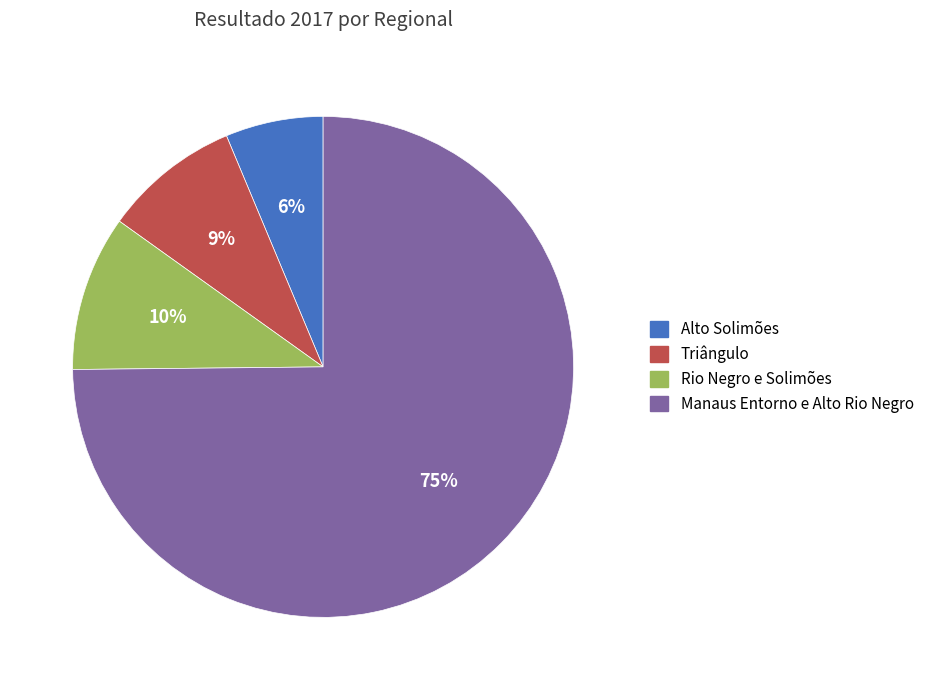

Count the number of slices in the pie.

4